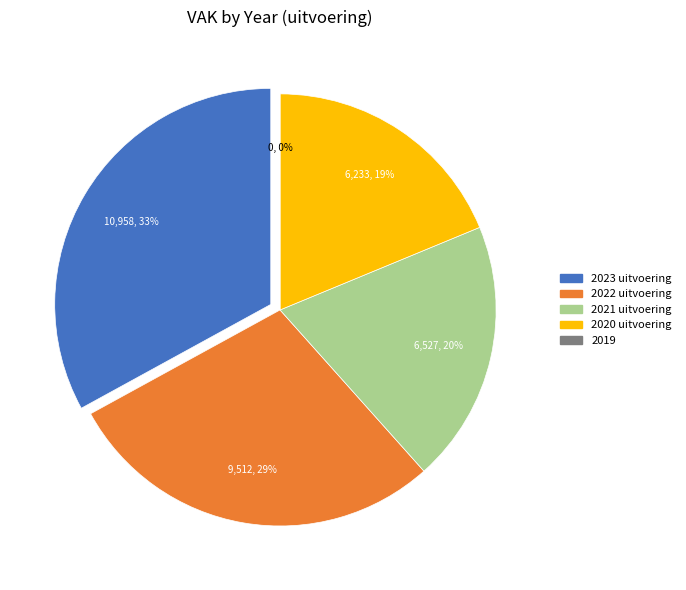

What percentage is the 2022 uitvoering slice, to the nearest percent?

29%